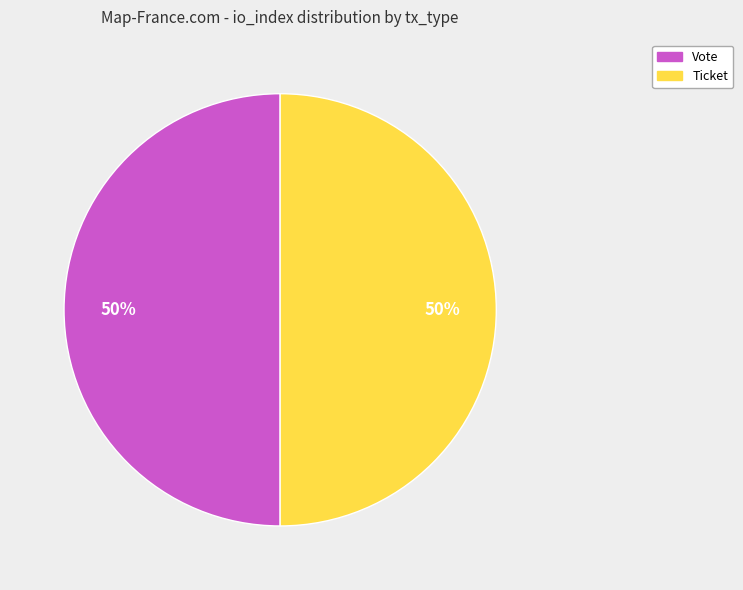

How many segments does this pie chart have?

2